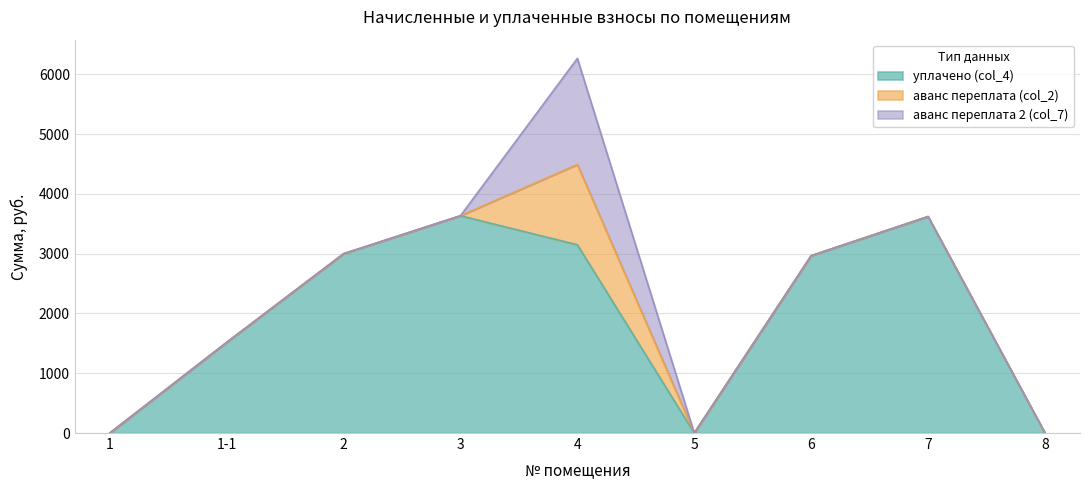

What is the label of the 3rd point from the left?

2